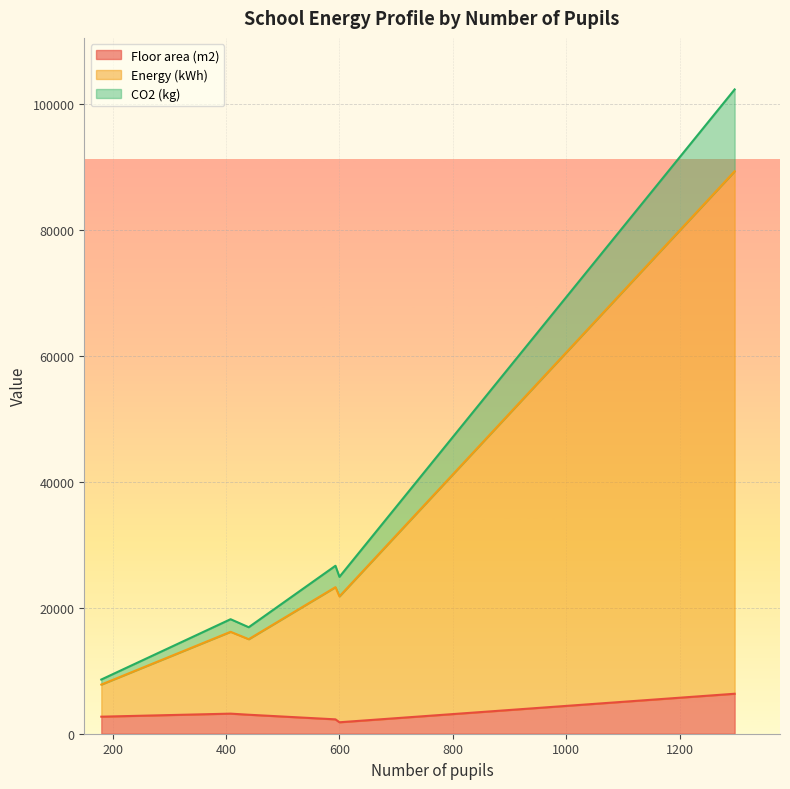

Is it true that Energy (kWh) equals 25811 at 440?

False